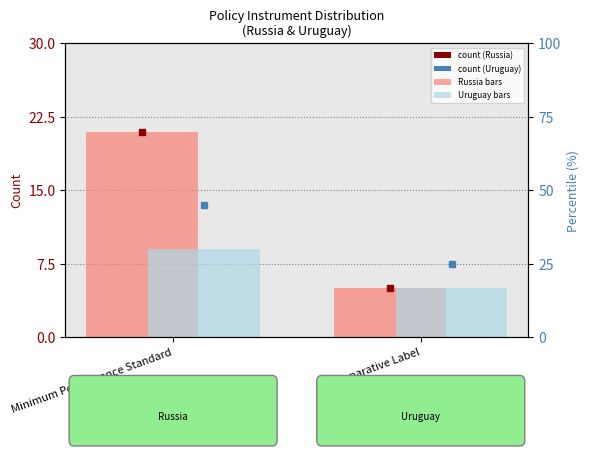

What is the label of the 1st bar from the left?

Minimum Performance Standard